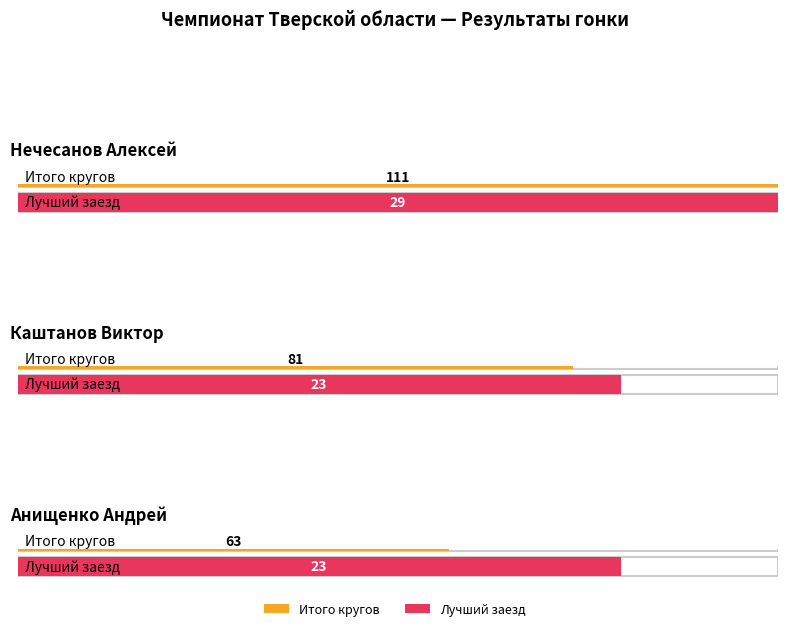

What is the label of the 2nd bar from the left?

Каштанов Виктор